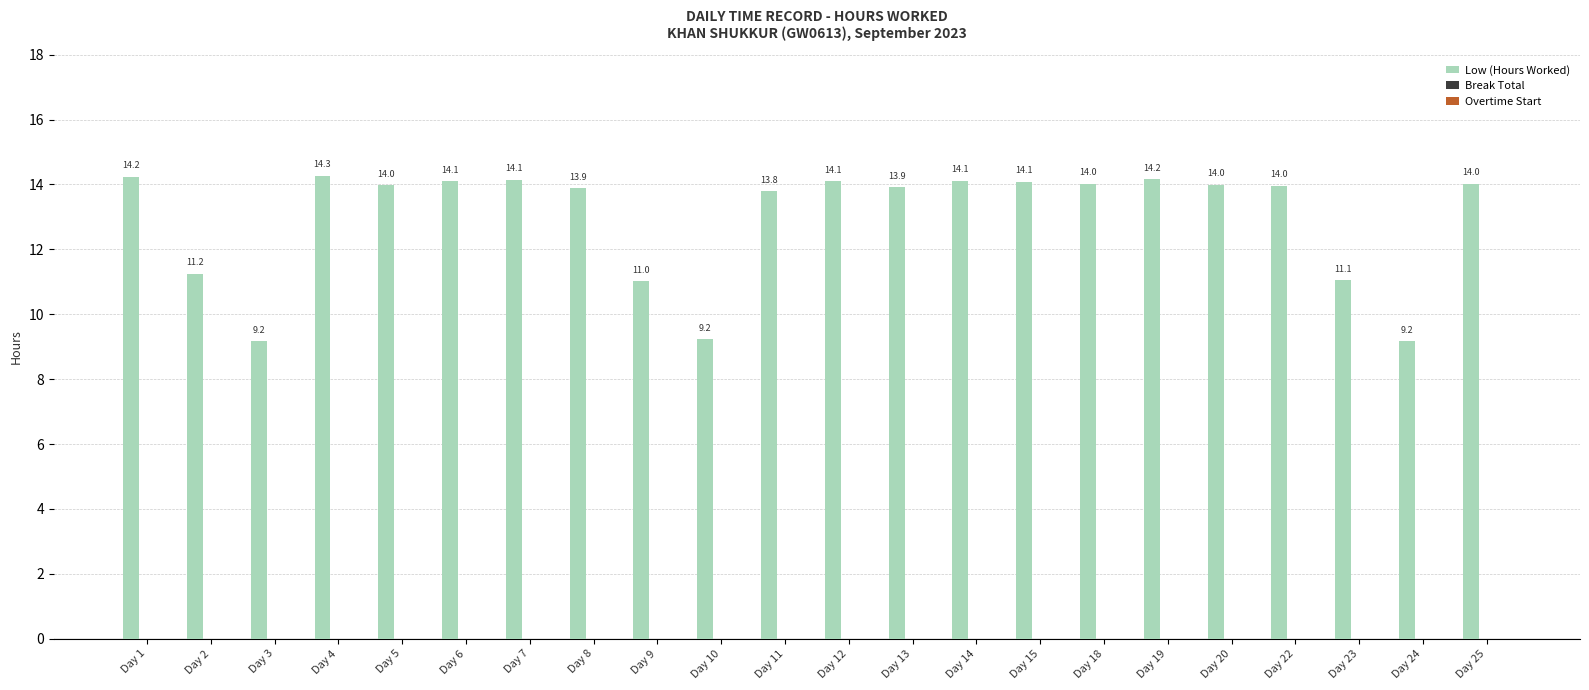

What is the maximum value shown in the chart?

14.3